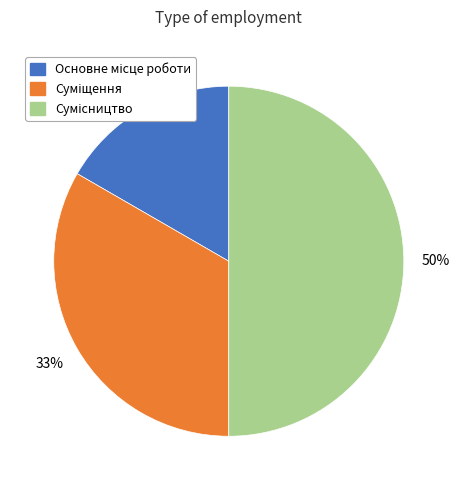

How many segments does this pie chart have?

3